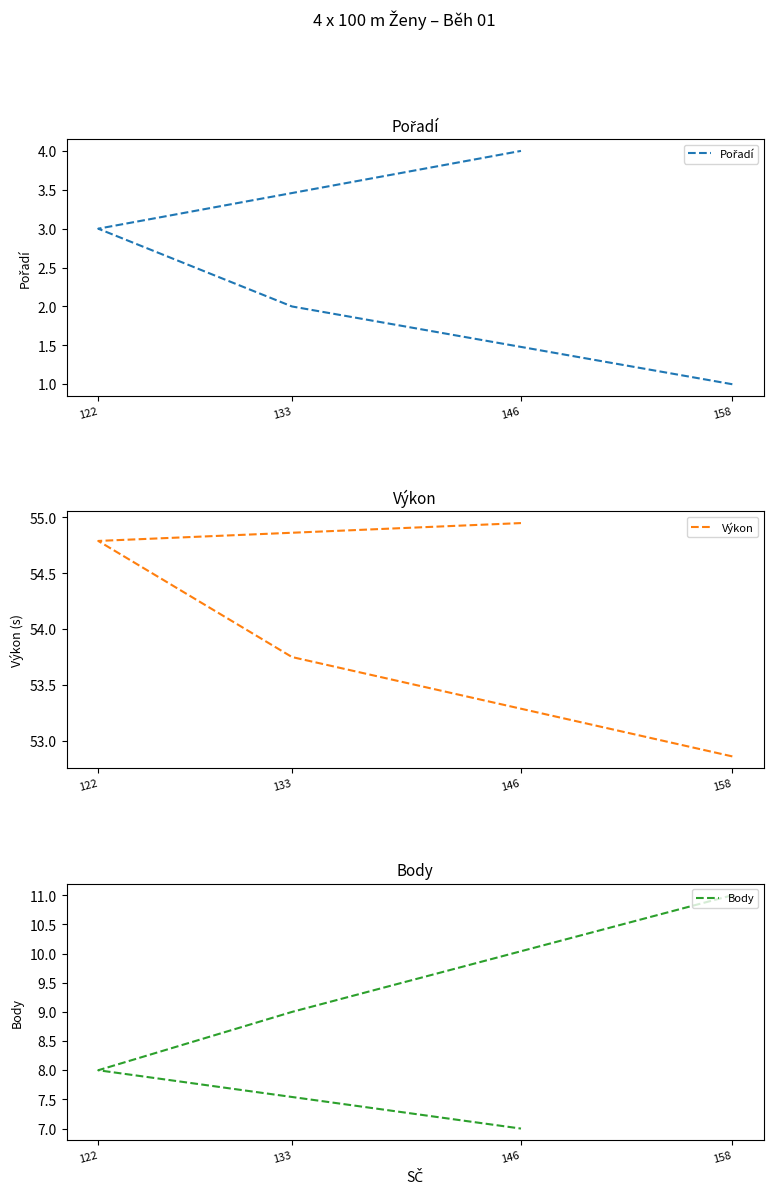

What position from the left is 158?

1